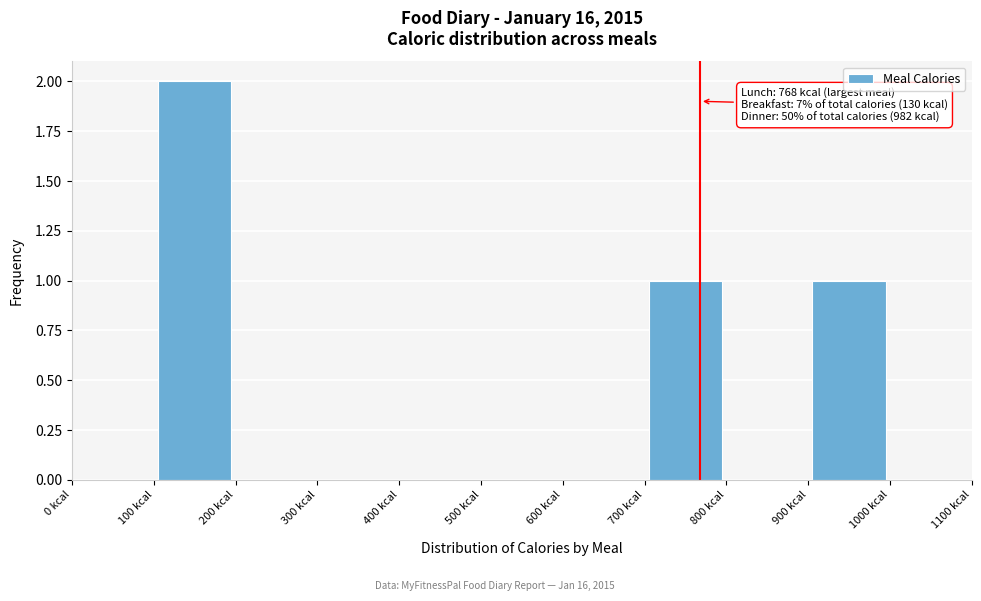

Which range on the x-axis has the tallest bar?

100 to 200